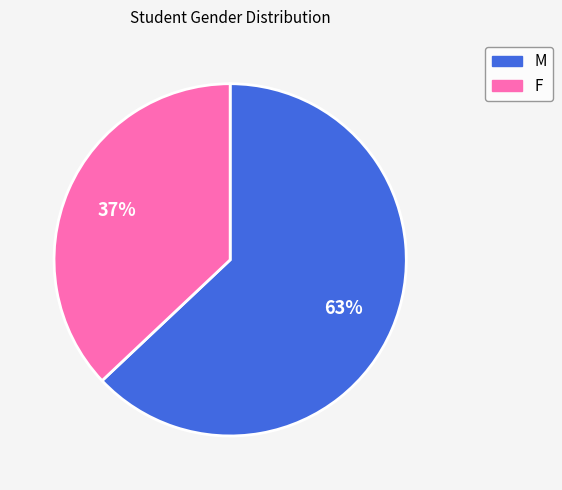

What percentage is the F slice, to the nearest percent?

37%